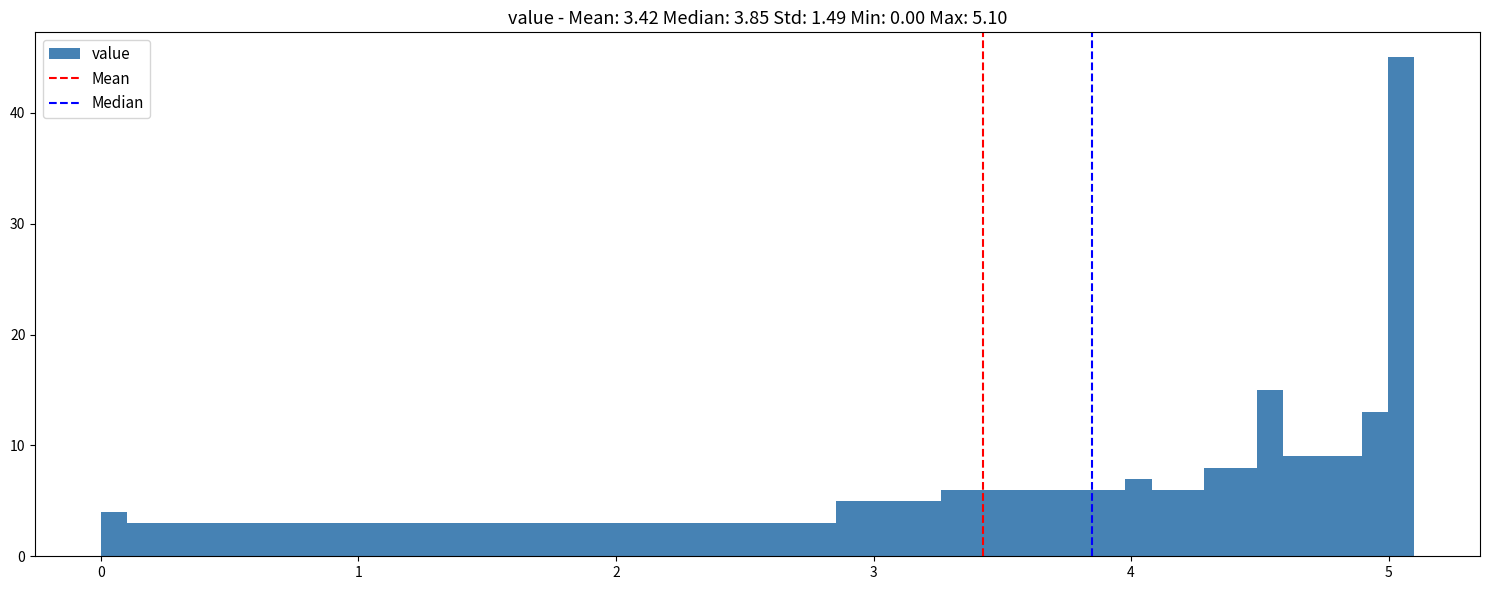

Around what value on the x-axis is the tallest bar? Give the approximate position of its centre, as read against the axis.

5.0